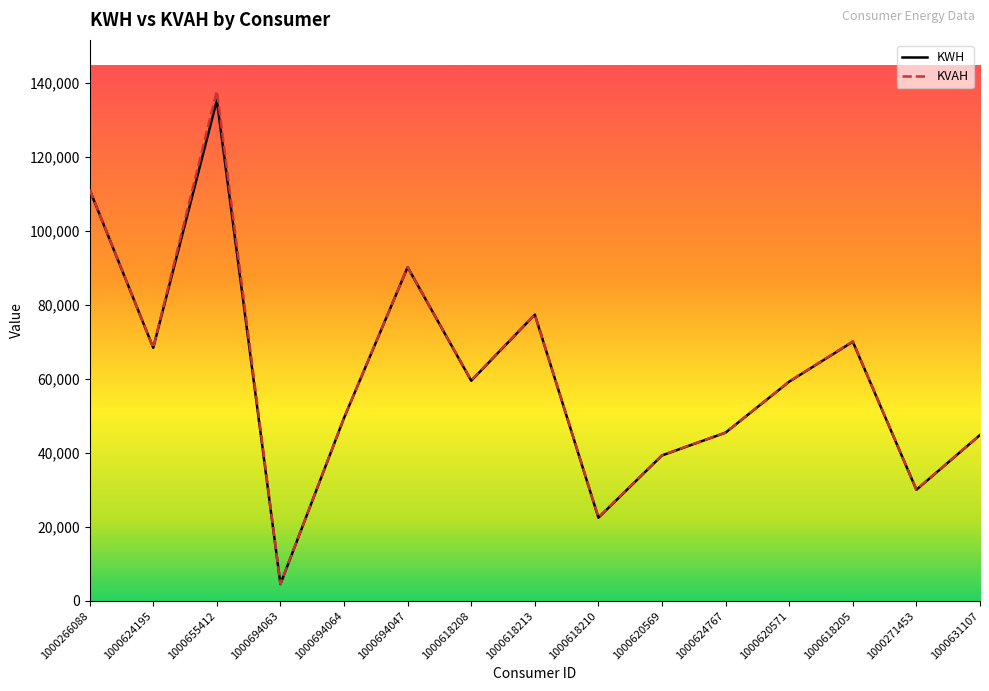

How many lines are shown in the chart?

2